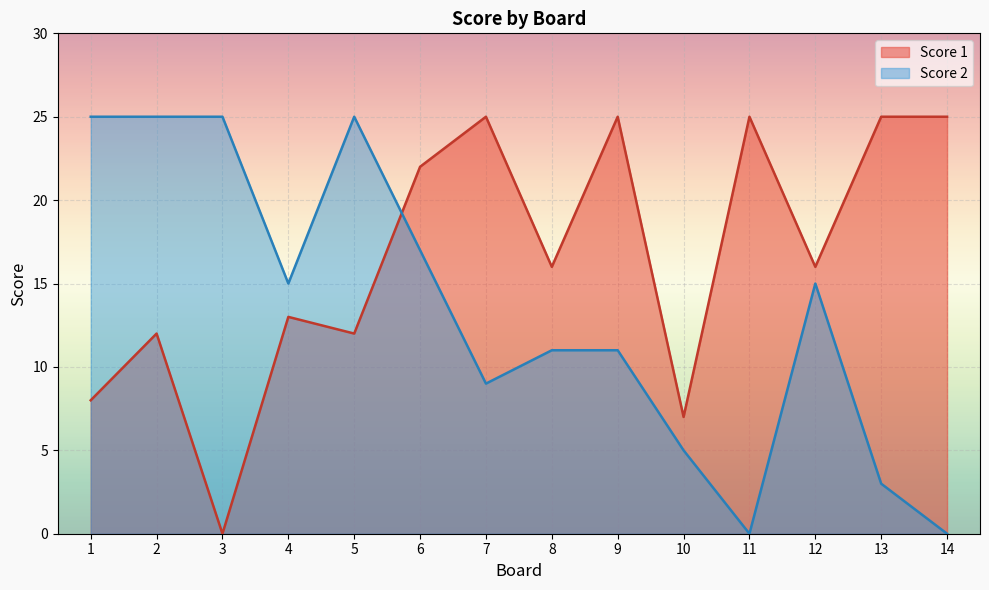

At which category does Score 2 reach its first local peak?

5